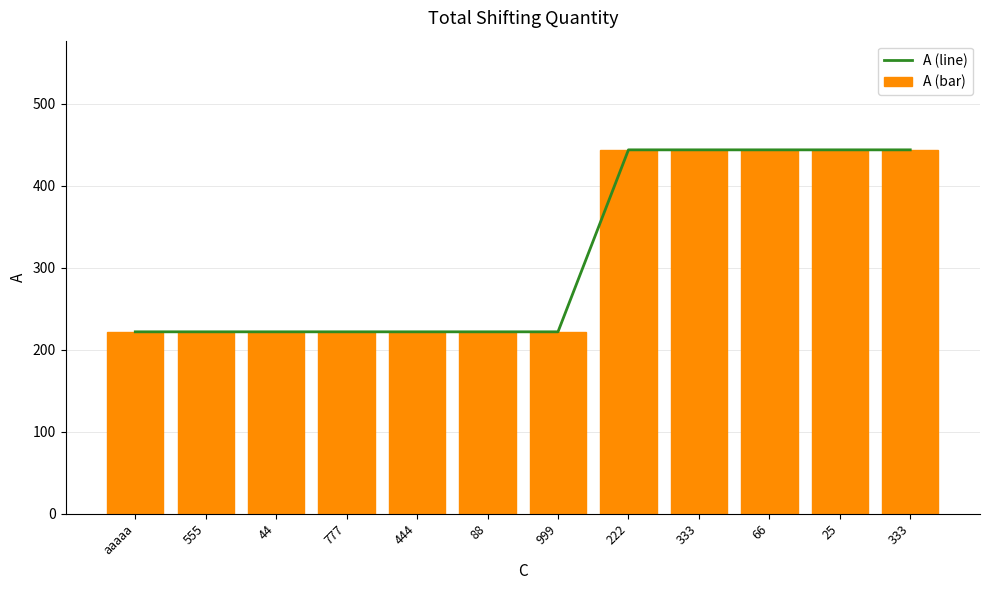

Count the А (line) values in the range 222 to 444.

12